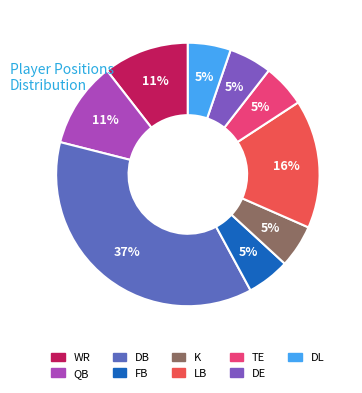

To the nearest percent, what is the difference between the largest and smallest slice percentages?

32%